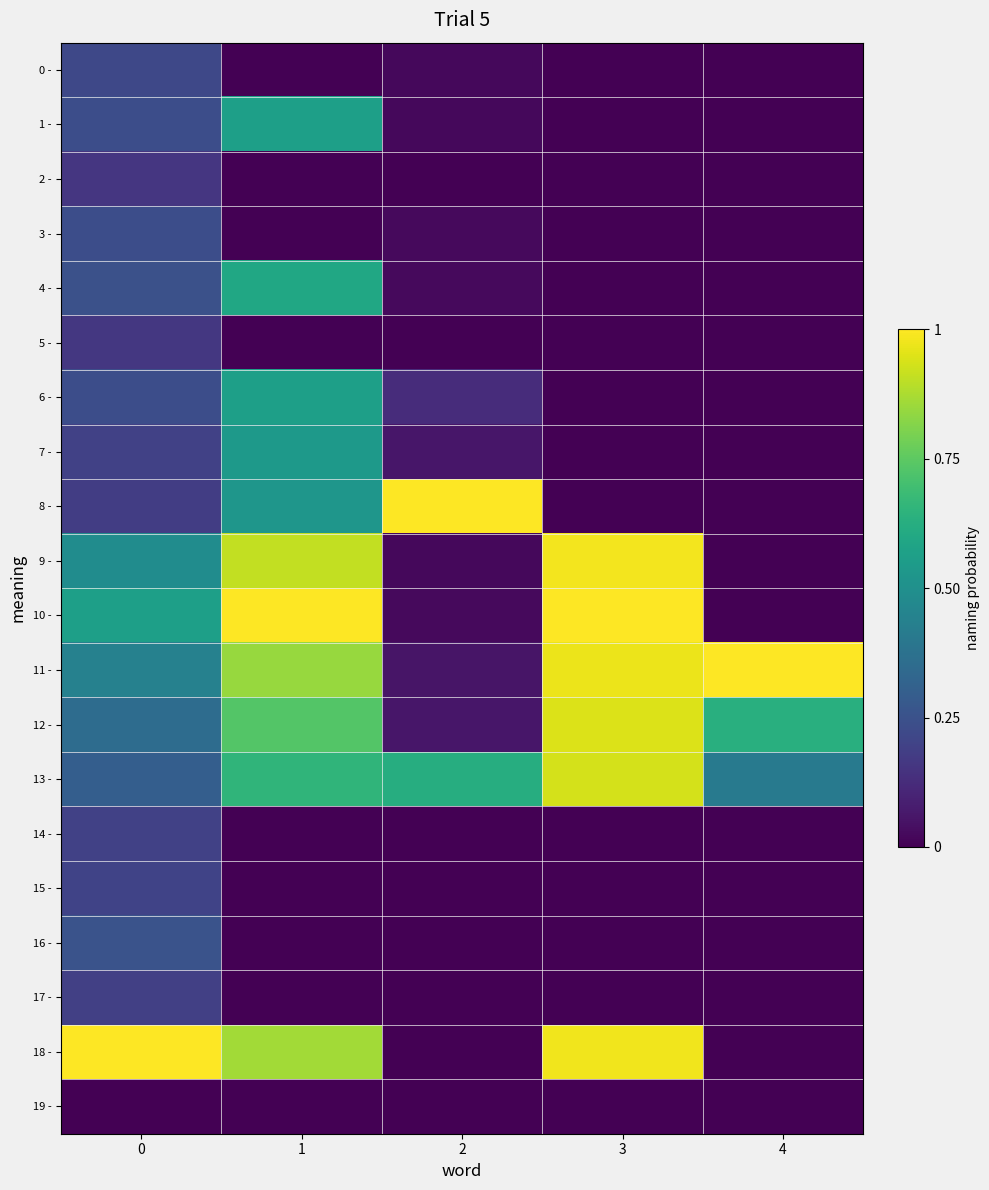

Between 1 and 2, which is larger?

2